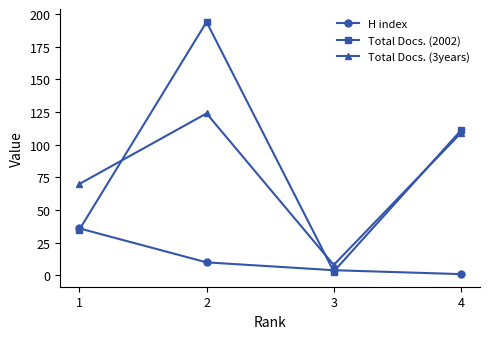

List the labels in order of Total Docs. (3years) value, smallest first.

3, 1, 4, 2